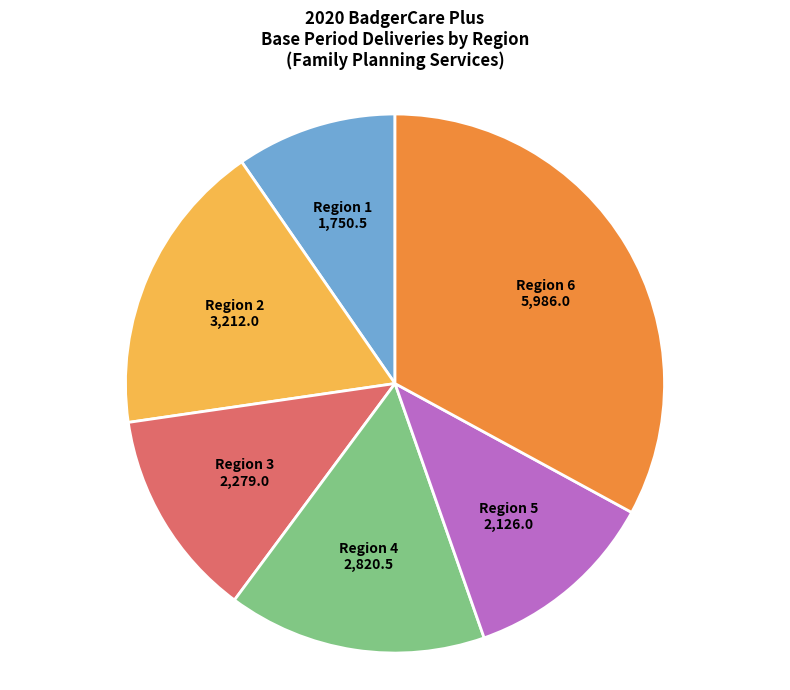

Is there a majority slice in this chart?

No